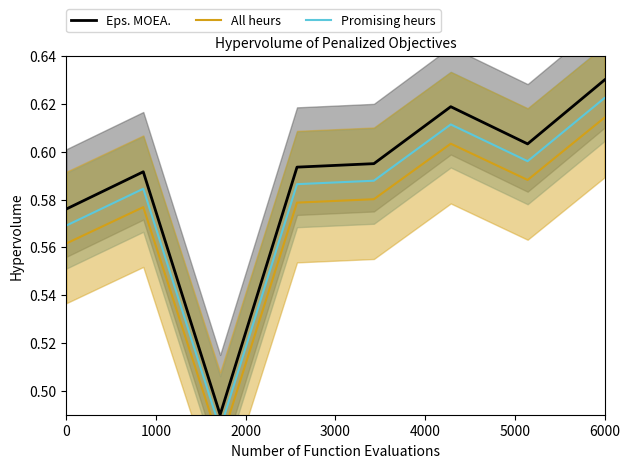

The Eps. MOEA. series shows 0.8 at 0. True or false?

False